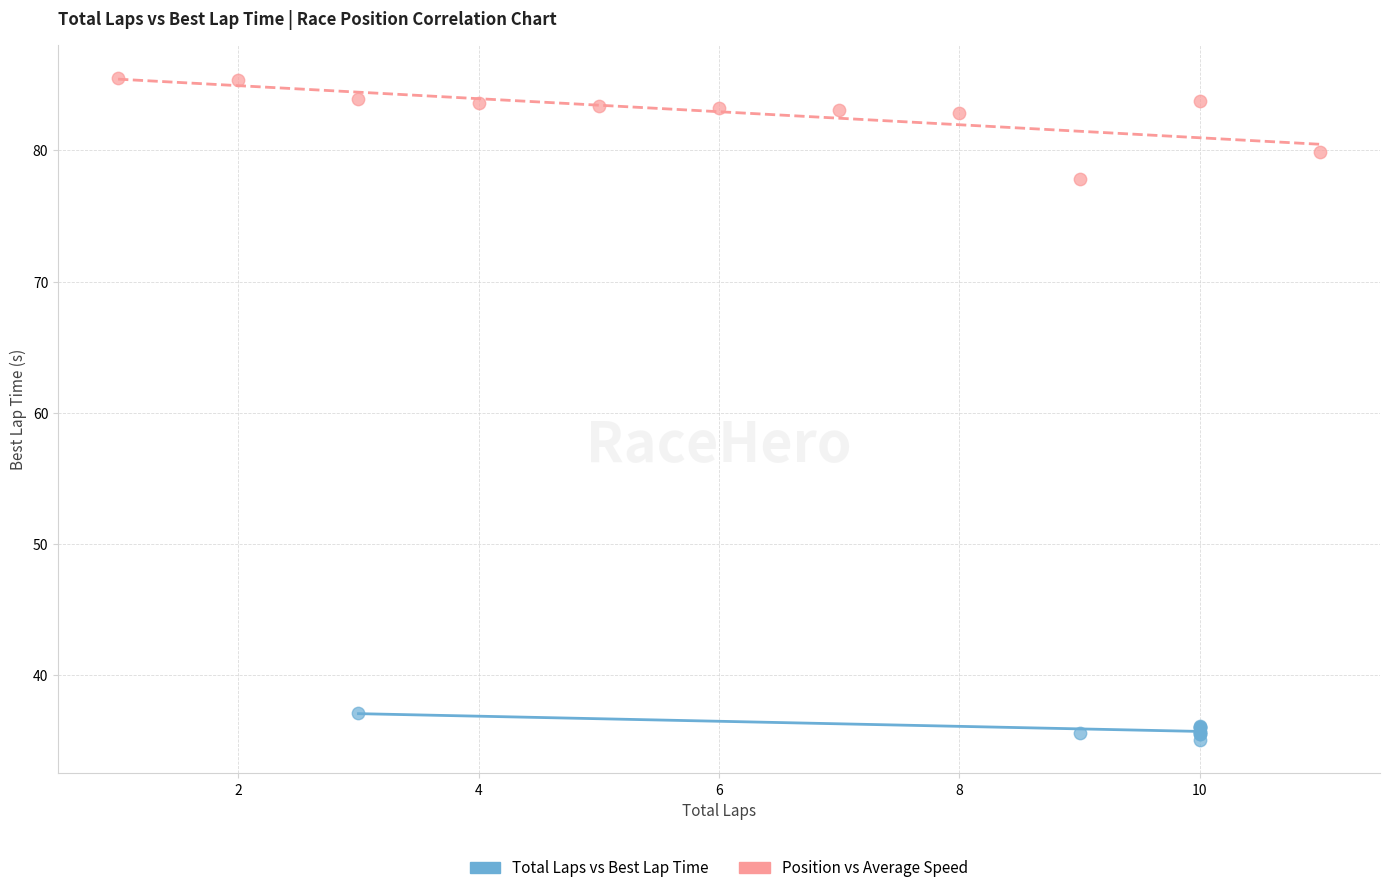

Which series contains the highest Y value?

Position vs Average Speed